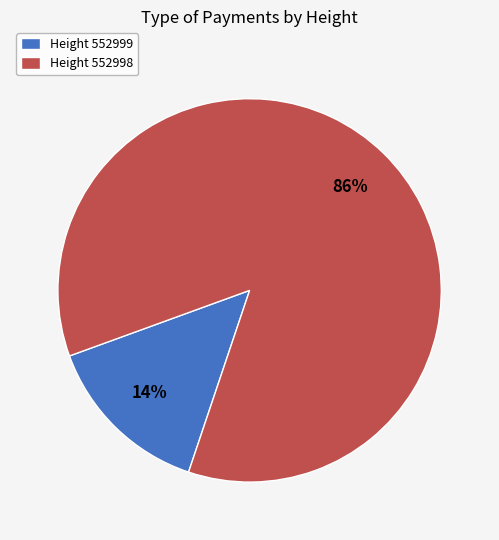

Does any single category account for the majority?

Yes